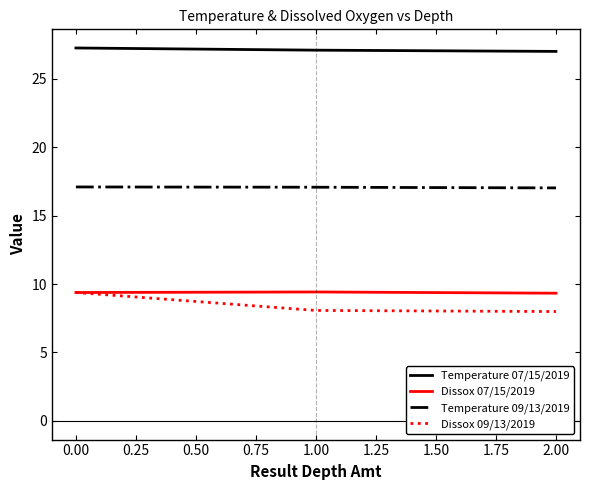

What is the greatest value displayed?

27.2